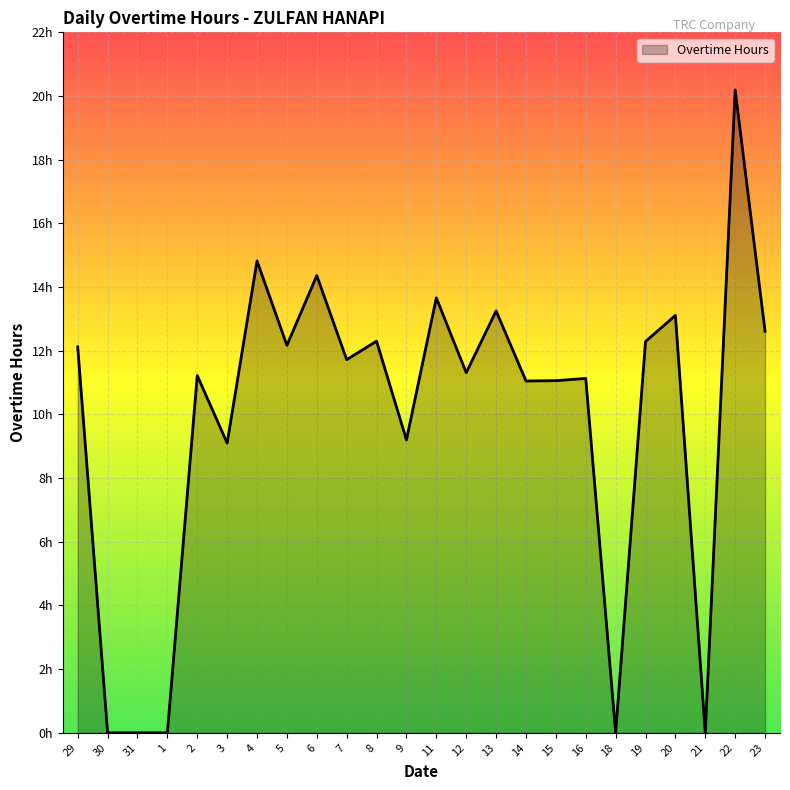

Reading left to right, extract all data points from this chart.

12.1	0.0	0.0	0.0	11.2	9.1	14.8	12.2	14.4	11.7	12.3	9.2	13.7	11.3	13.2	11.1	11.1	11.1	0.0	12.3	13.1	0.0	20.2	12.6